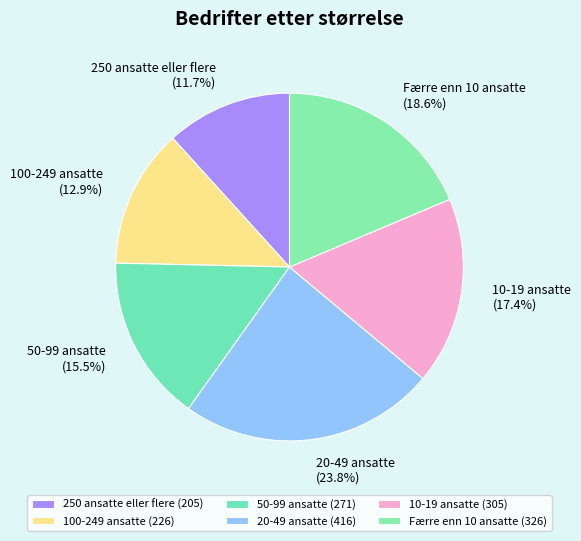

The 50-99 ansatte slice represents 23% of the pie. True or false?

False